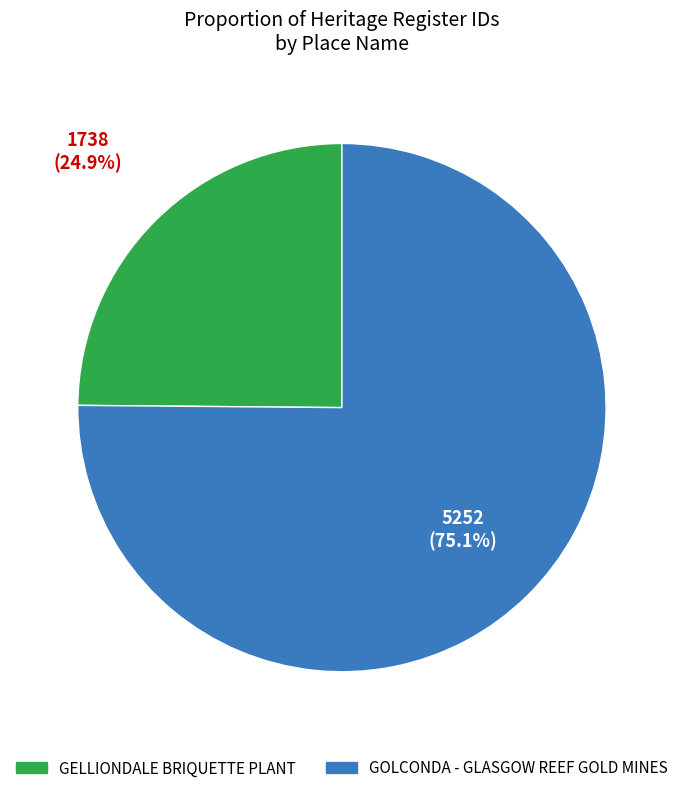

Which slice is the largest?

GOLCONDA - GLASGOW REEF GOLD MINES